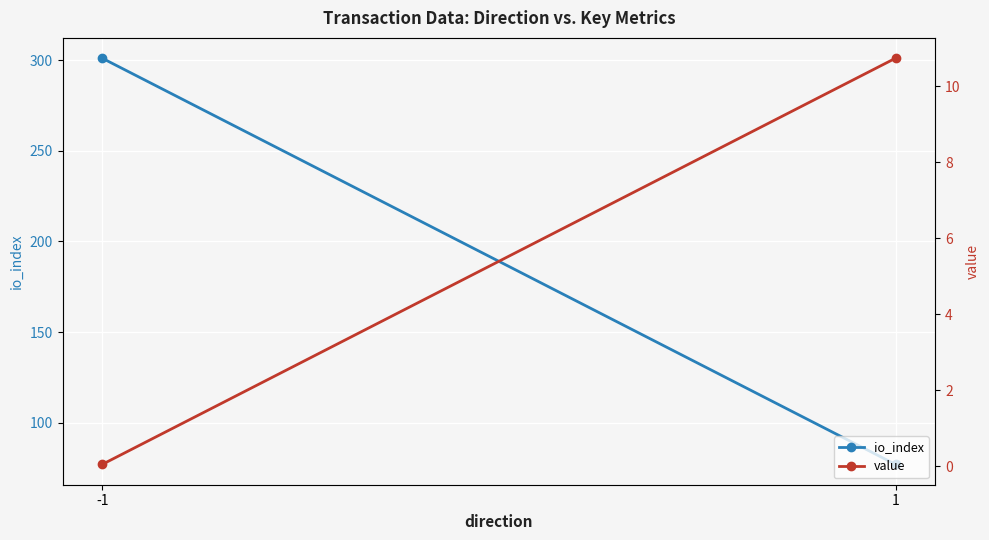

Reading right to left, what are all the values shown in this chart?

io_index: 1=77.0	-1=301.0
value: 1=10.7	-1=0.0